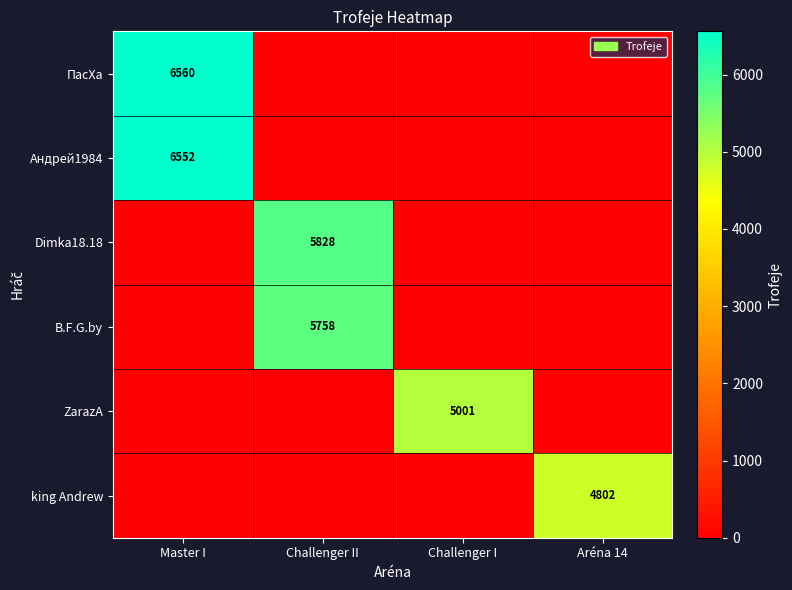

True or false: Dimka18.18 has a value of 5828 at Challenger II.

True